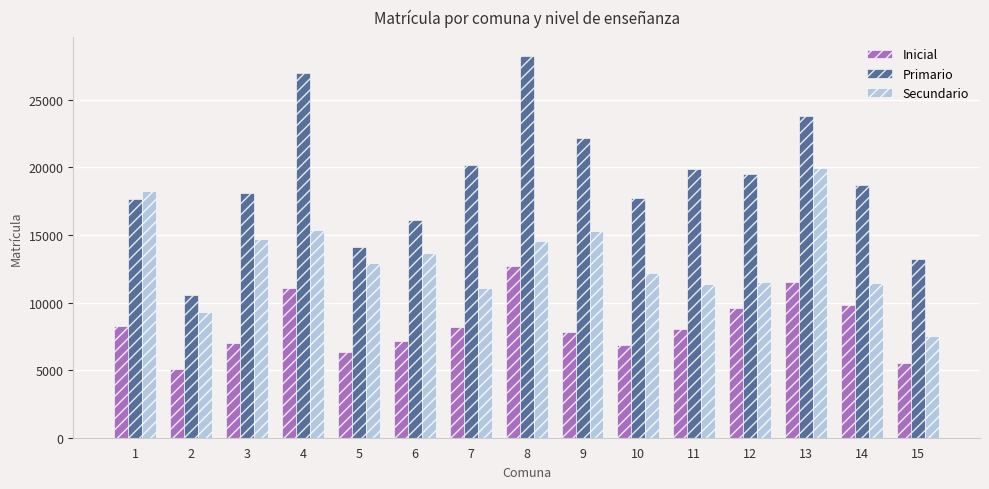

What value does the Secundario series have at 4, to the nearest 50?

15350